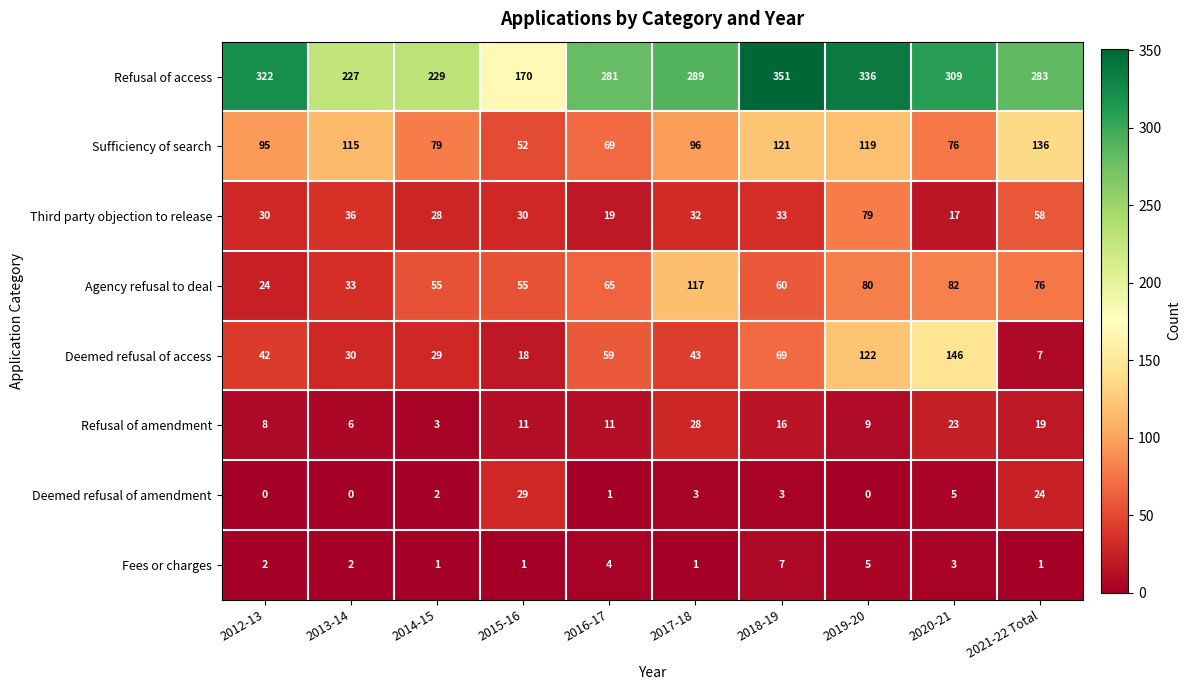

What is the difference between the maximum and second lowest values in the Sufficiency of search series?

67